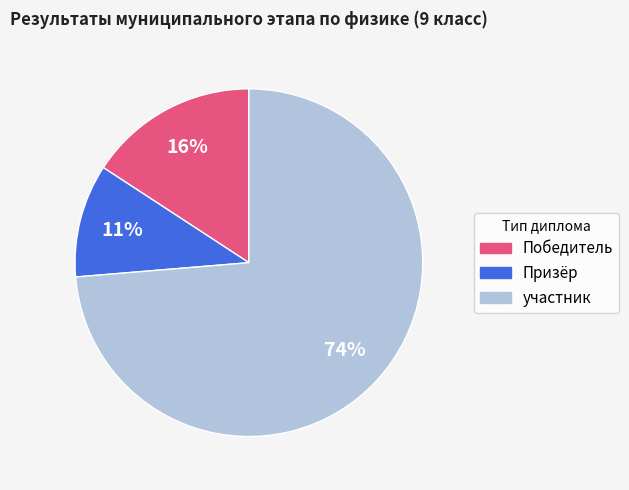

Is Победитель the majority of the pie?

No